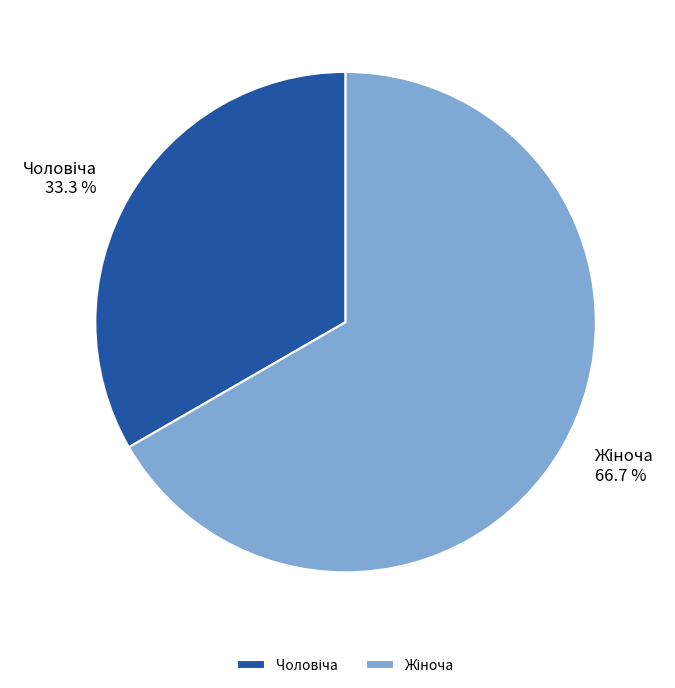

Is there any slice that represents more than half of the pie?

Yes